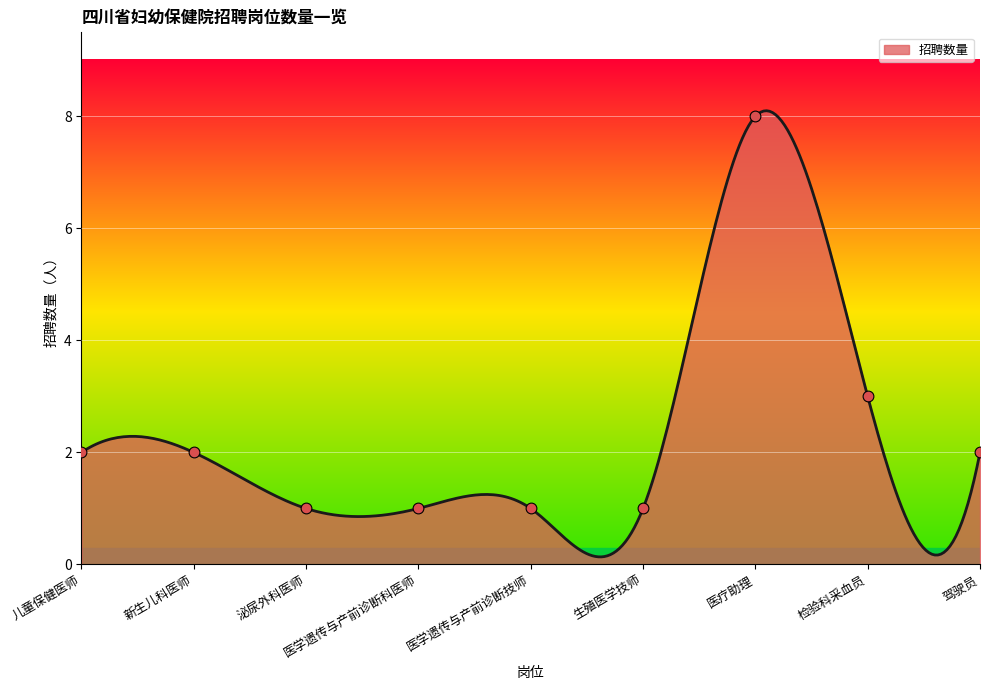

Between 泌尿外科医师 and 生殖医学技师, which is larger?

泌尿外科医师